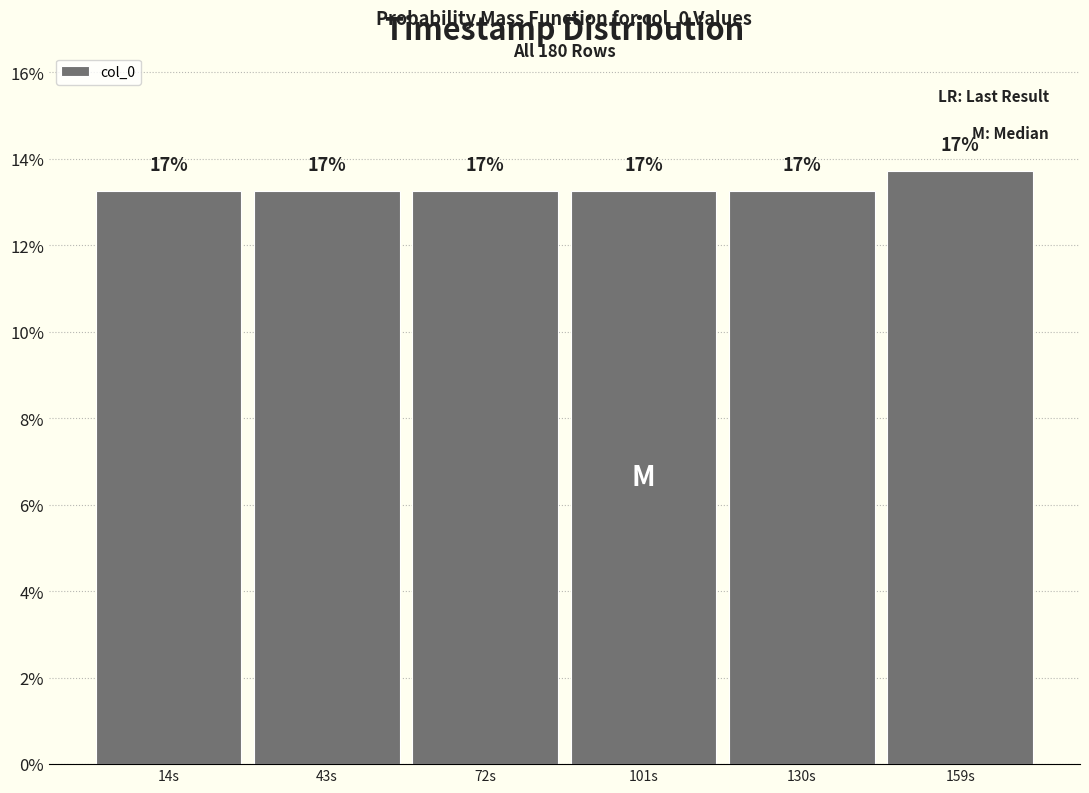

Does the chart contain any negative values?

No